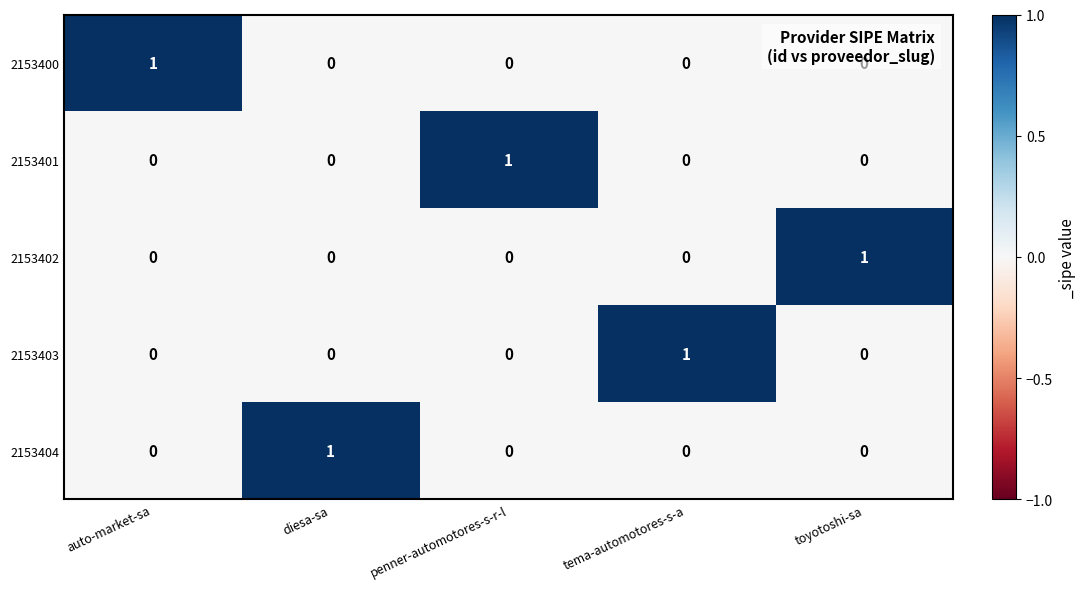

At how many categories does at least one series exceed 0?

5